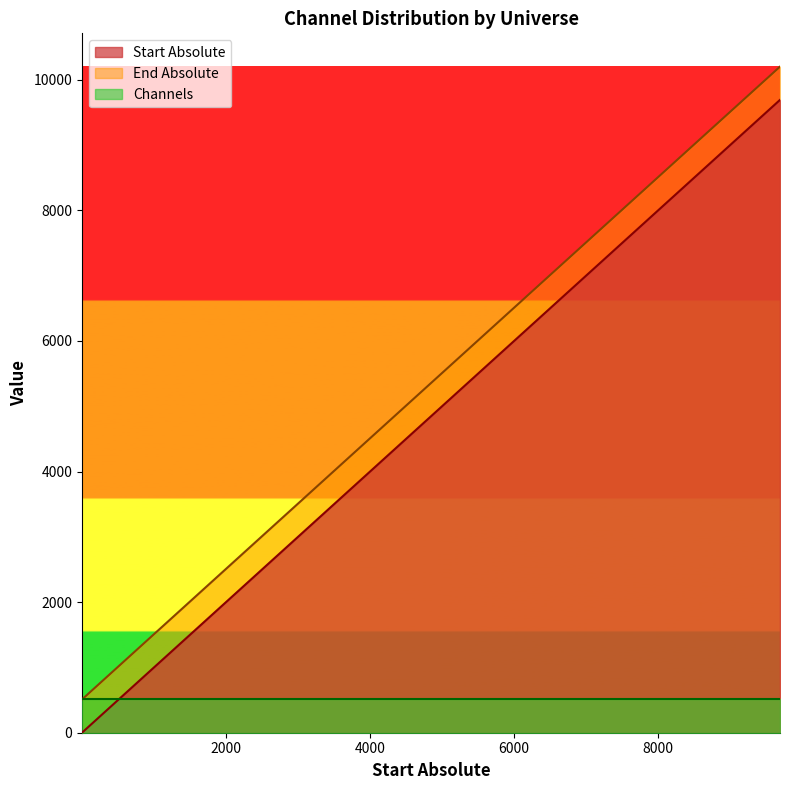

What is the minimum value shown in the chart?

1